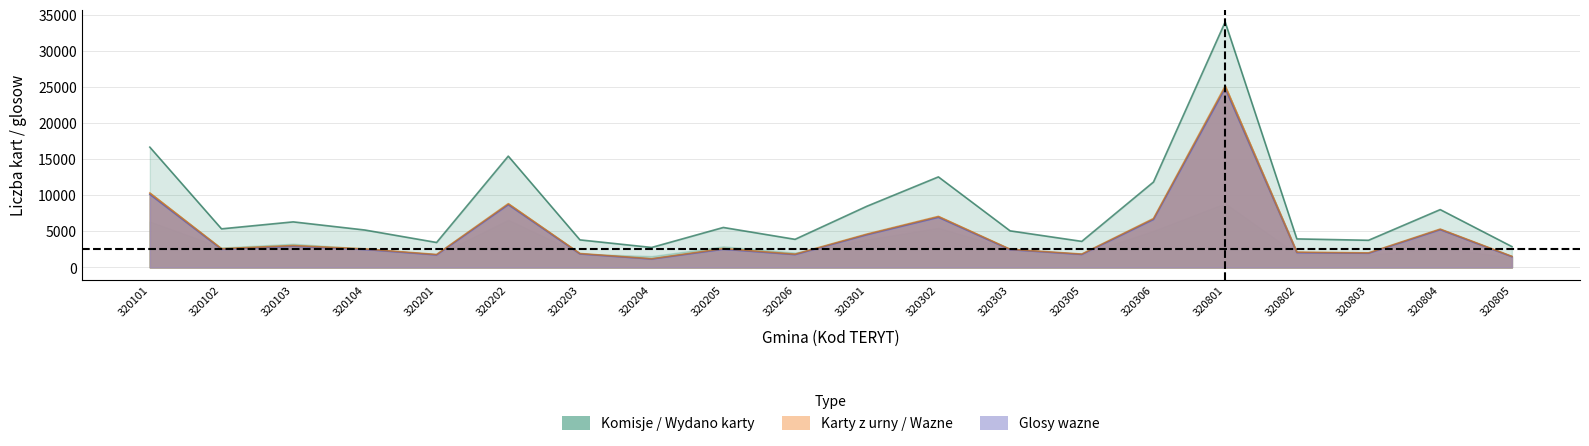

The Wydano karty series shows 1832 at 320206. True or false?

True